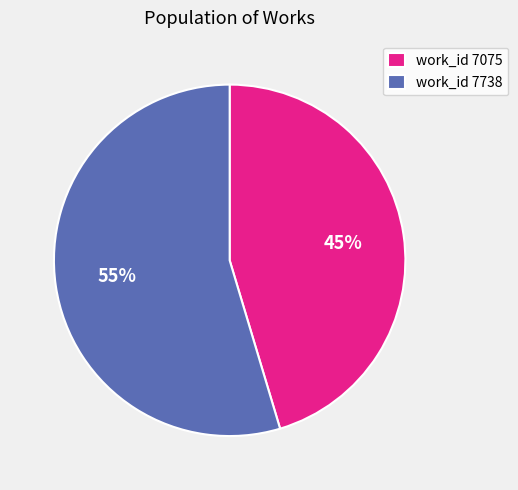

How many segments does this pie chart have?

2